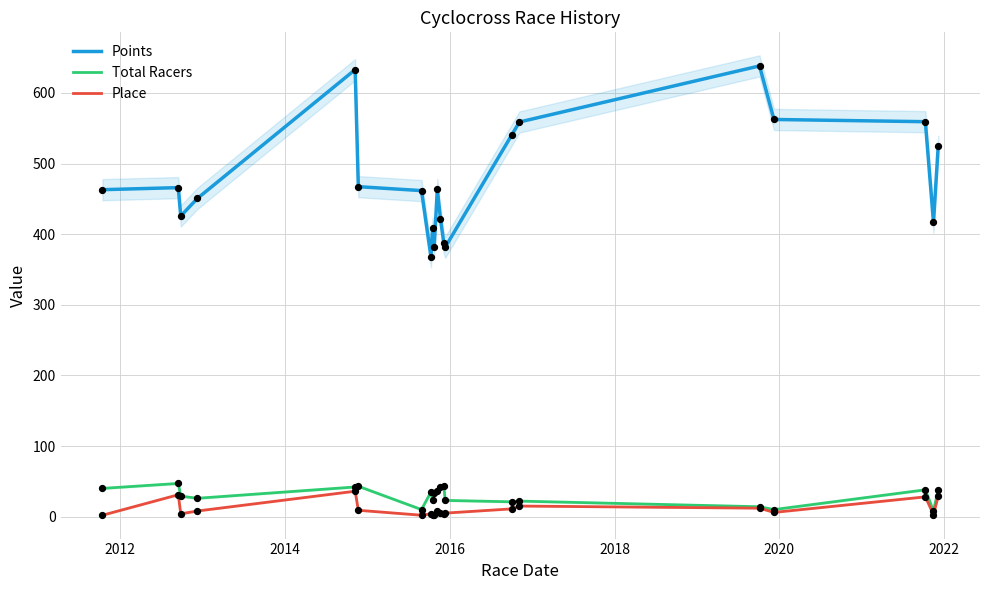

What are all the series names shown in the legend?

Points, Total Racers, Place